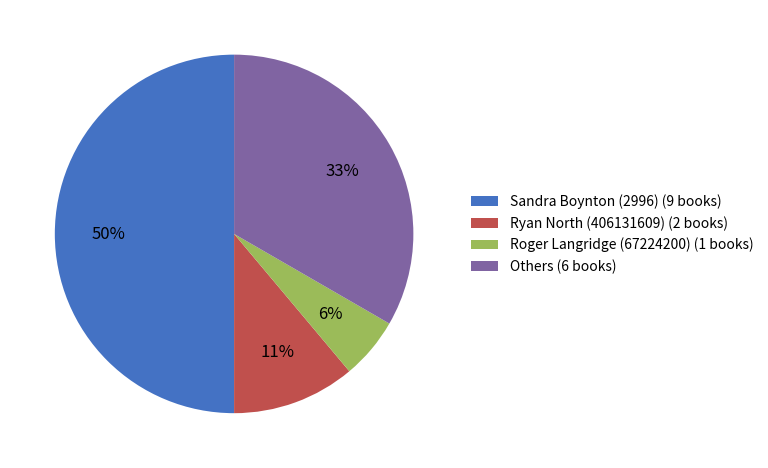

What is the largest slice in the pie chart?

Sandra Boynton (2996) (9 books)